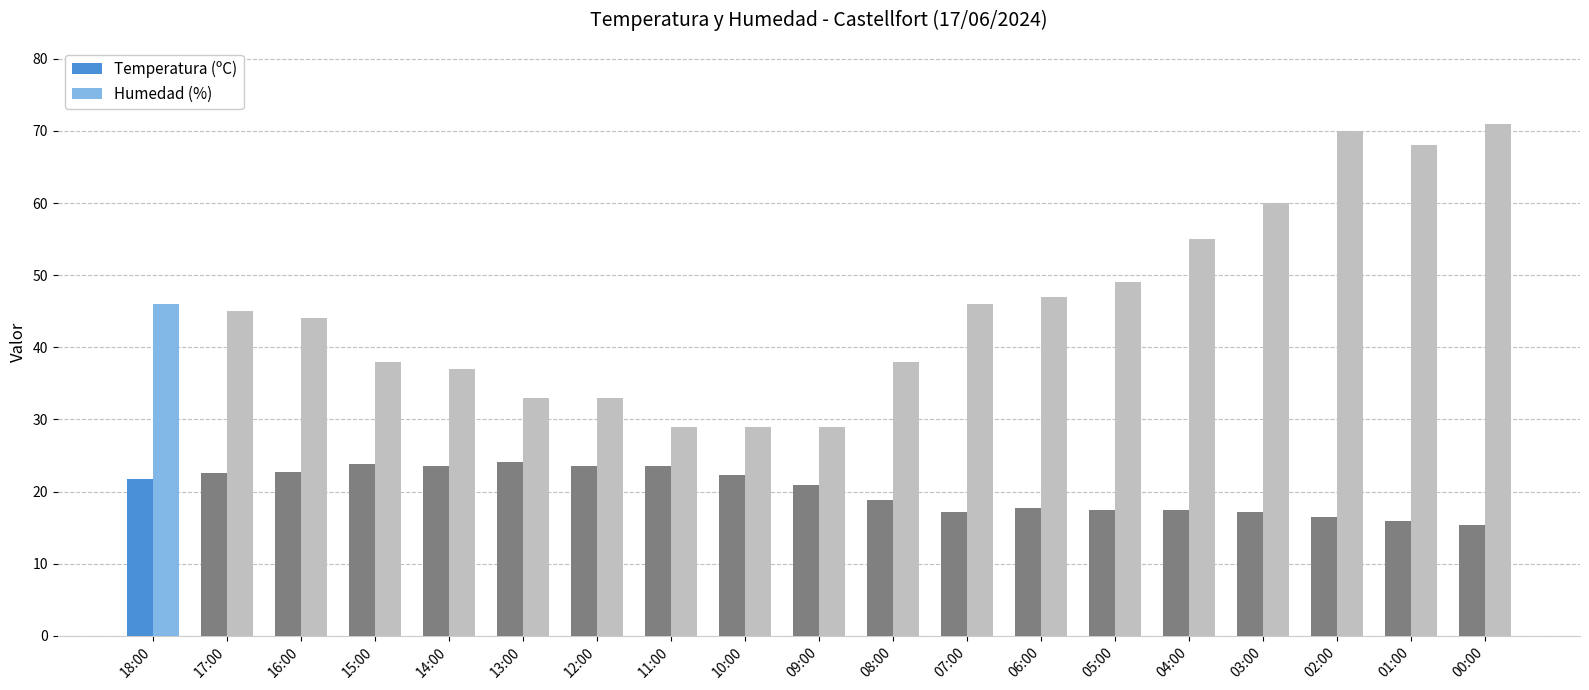

Does the chart contain stacked bars?

No